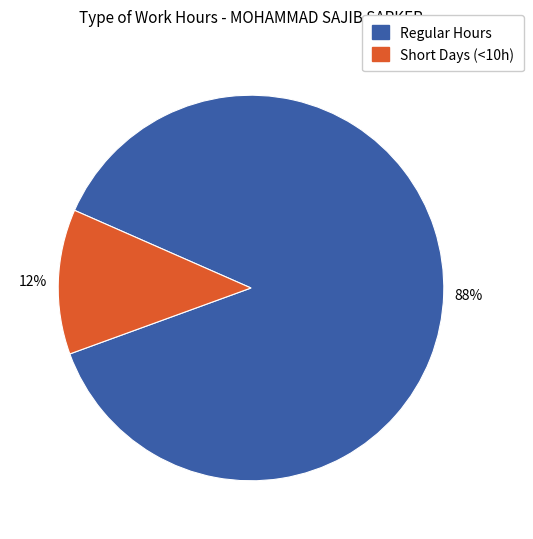

Which slice is the smallest?

Short Days (<10h)